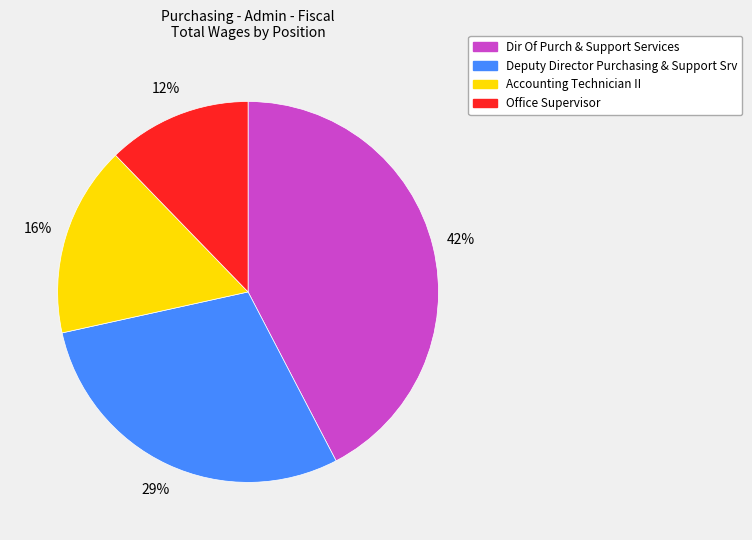

How many segments does this pie chart have?

4